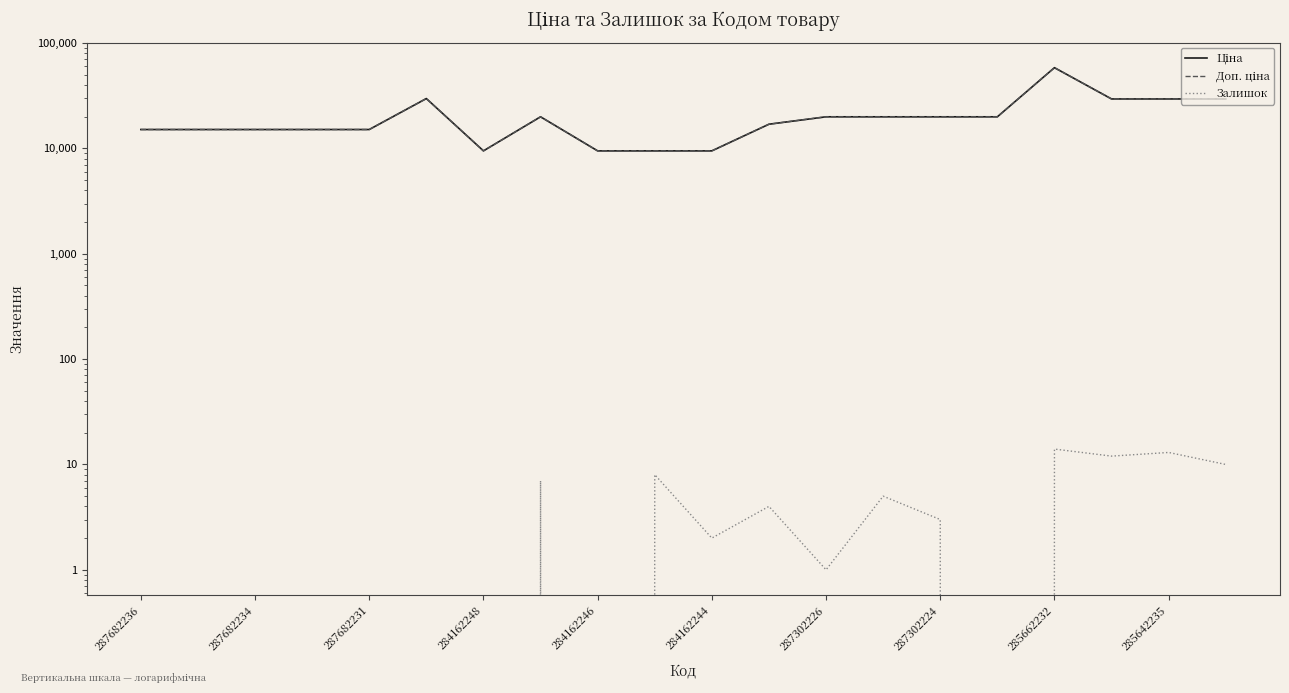

True or false: Залишок and Ціна cross at least once.

False